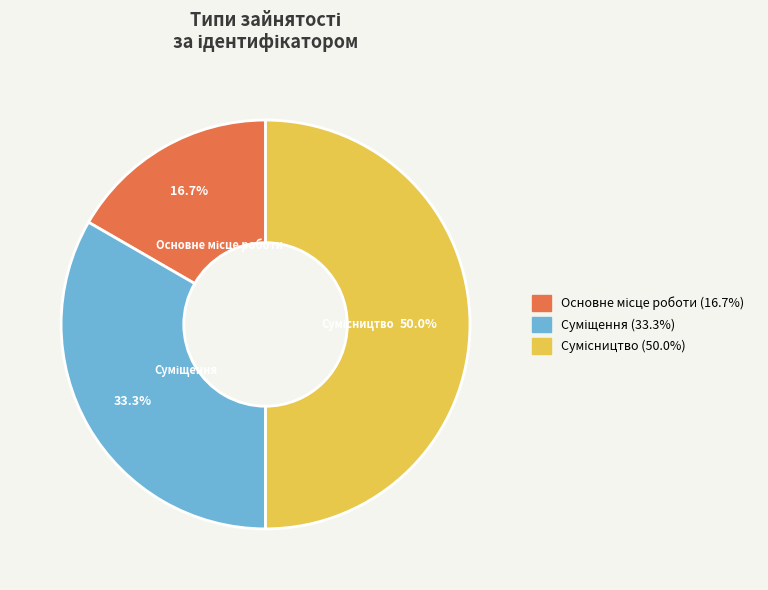

To the nearest percent, what is the combined percentage of Сумісництво and Основне місце роботи?

67%